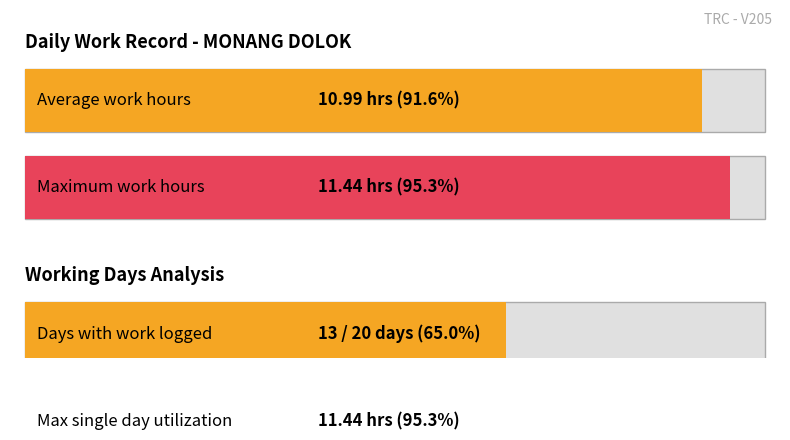

Which has a higher value, 2 or 13?

13